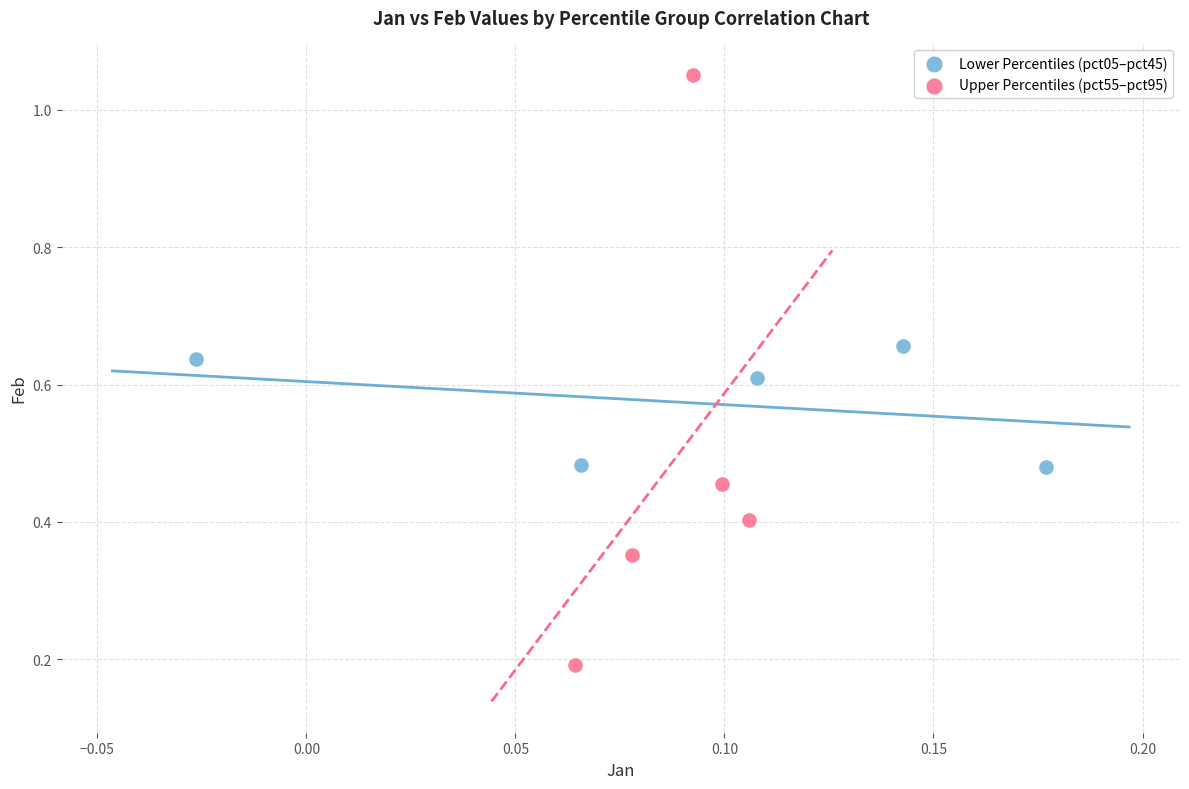

Which series contains the highest Y value?

Upper Percentiles (pct55–pct95)